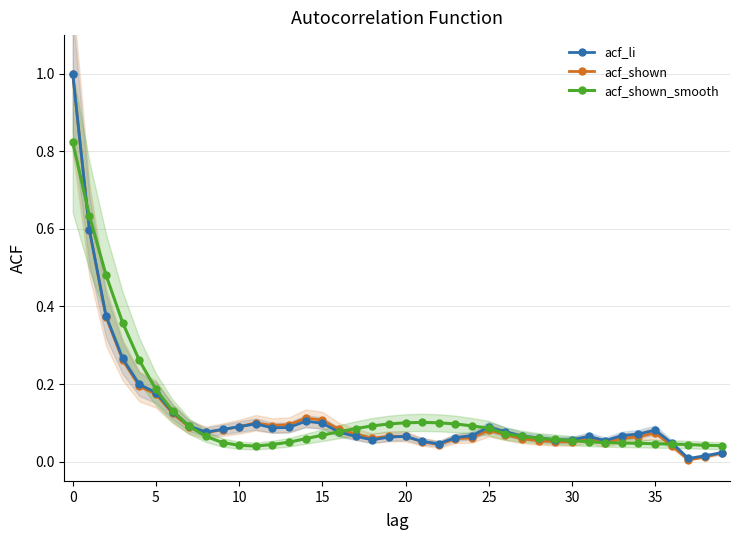

Is this an area chart (filled region under the line)?

No